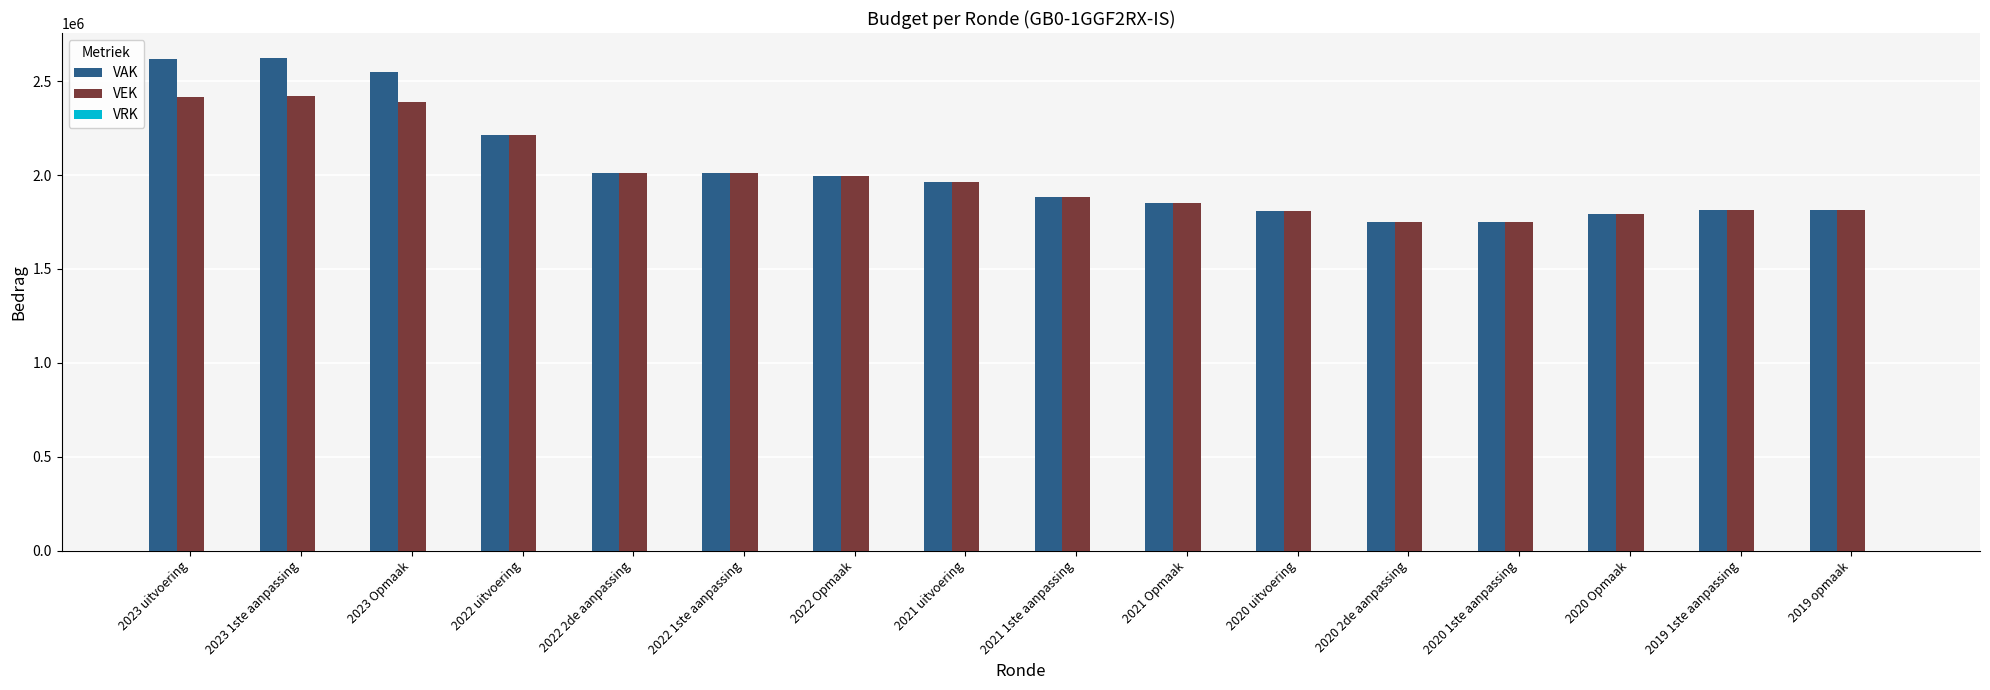

Are the bars grouped side by side (vs. stacked)?

Yes